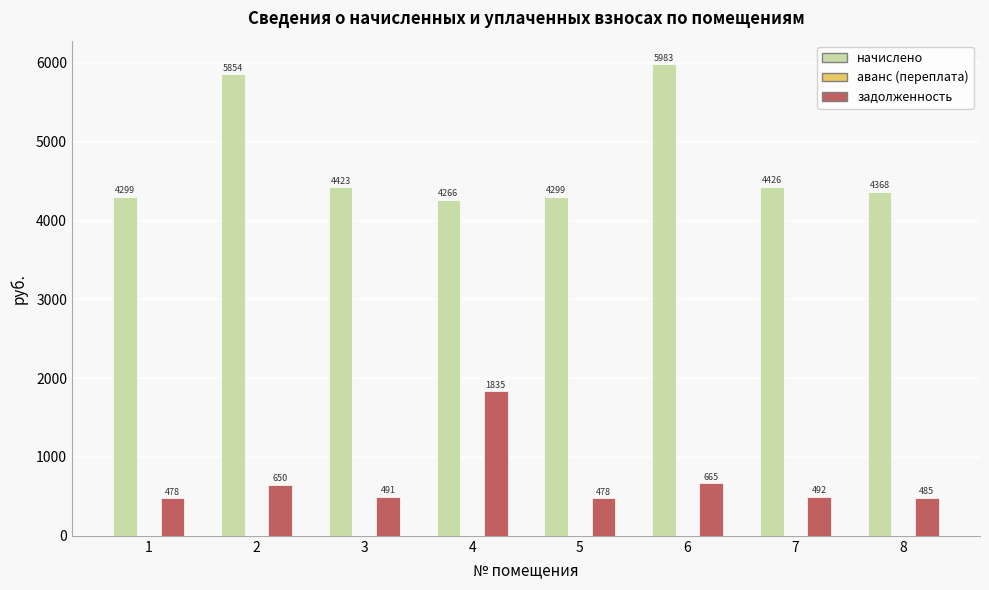

List the series in order of their peak value, highest first.

начислено, задолженность